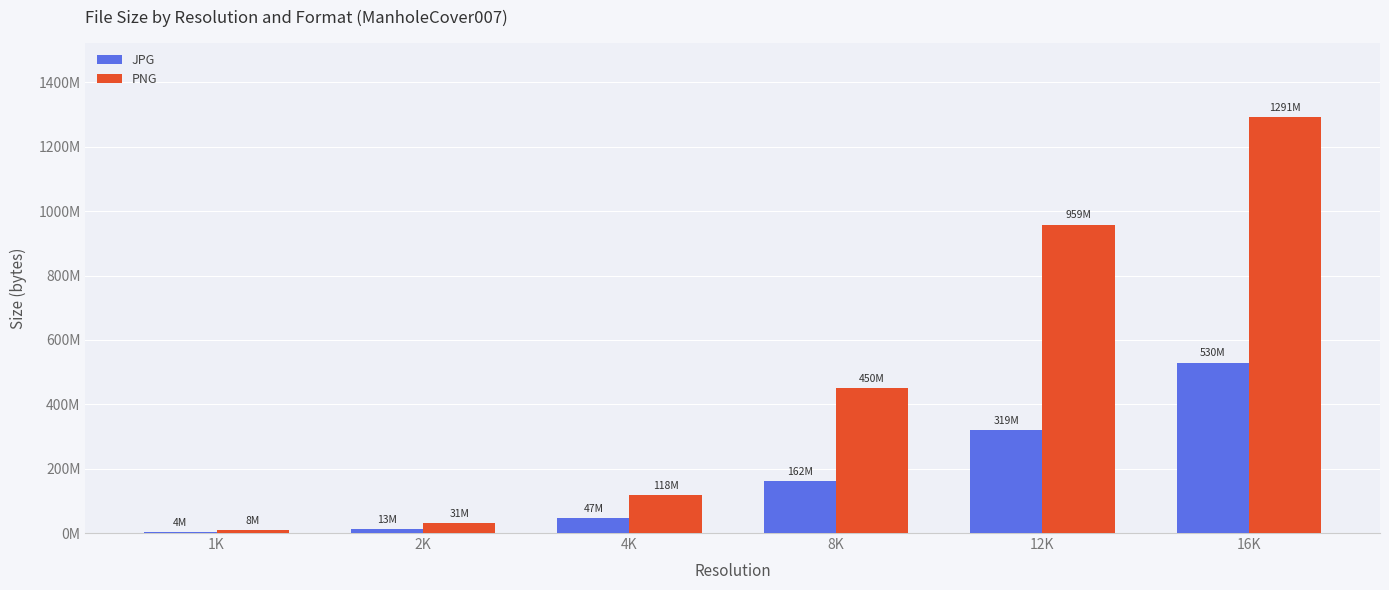

List the labels in order of PNG value, largest first.

16K, 12K, 8K, 4K, 2K, 1K